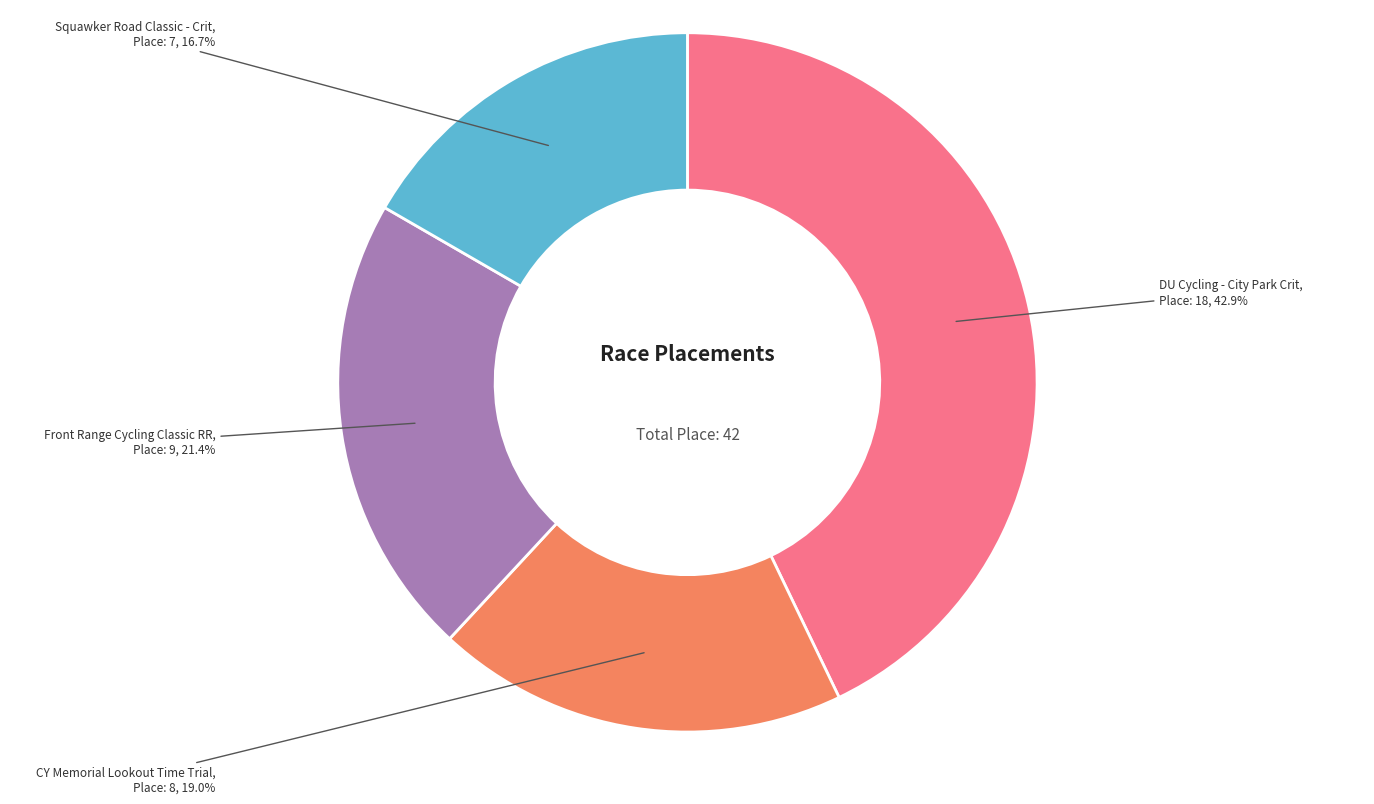

To the nearest percent, what is the difference between the largest and smallest slice percentages?

26%